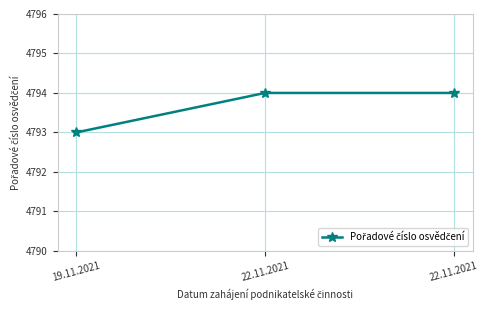

Does the chart have visible grid lines?

Yes